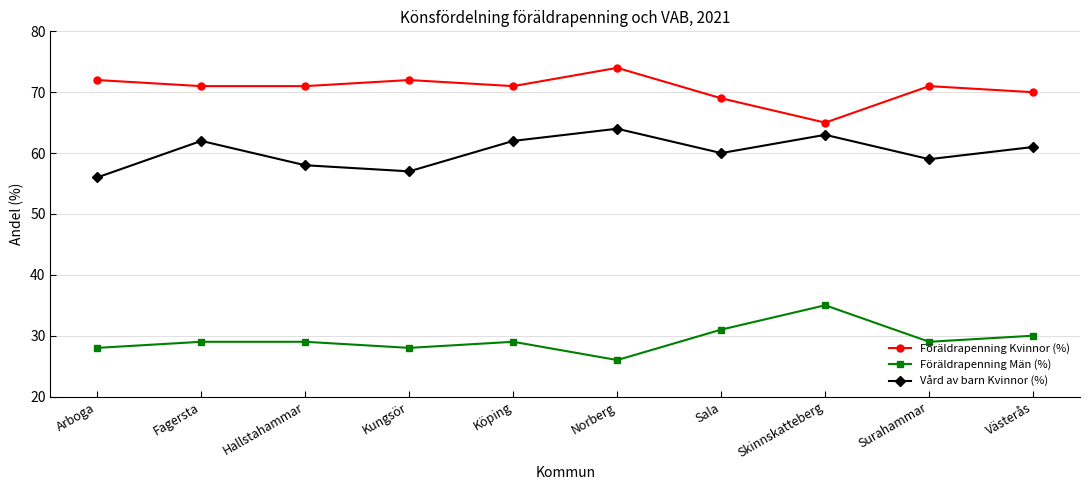

How many Föräldrapenning Män (%) values are between 28 and 30?

7